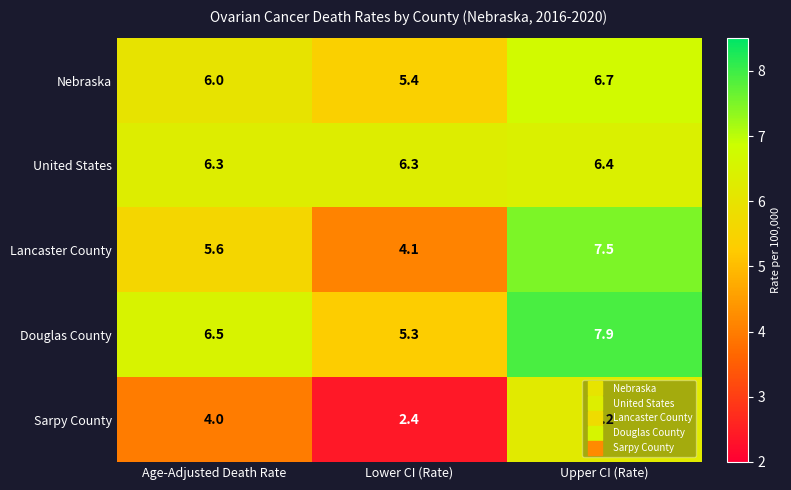

At which category does the chart reach its minimum across all series?

Lower CI (Rate)